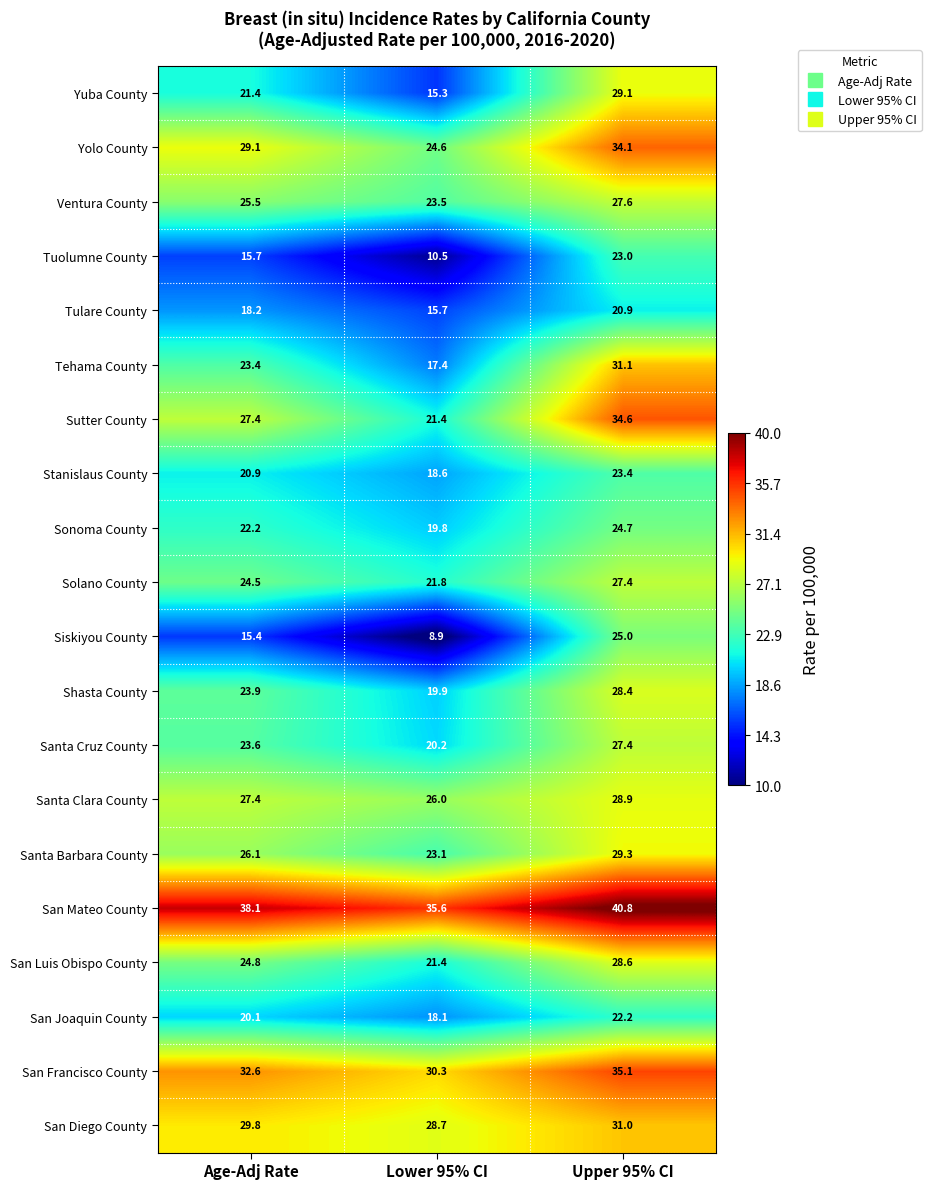

The Santa Clara County series shows 11.7 at Lower 95% CI. True or false?

False